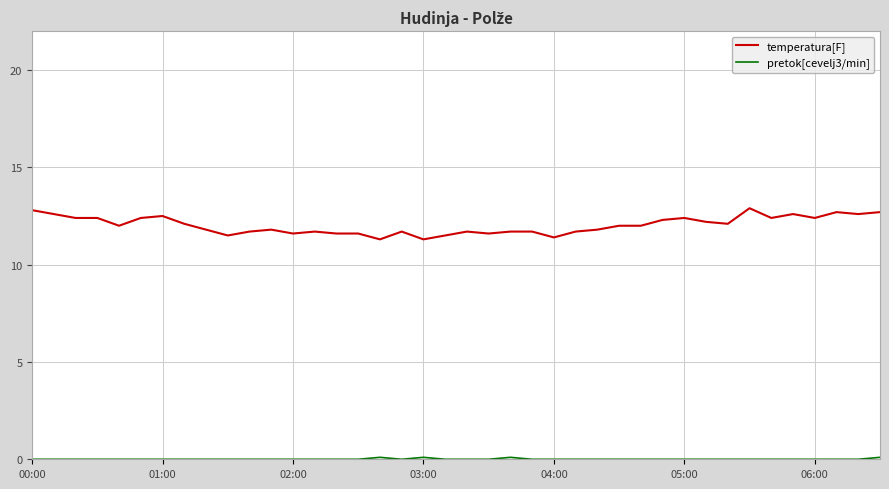

Which series has the largest total across all categories?

temperatura[F]